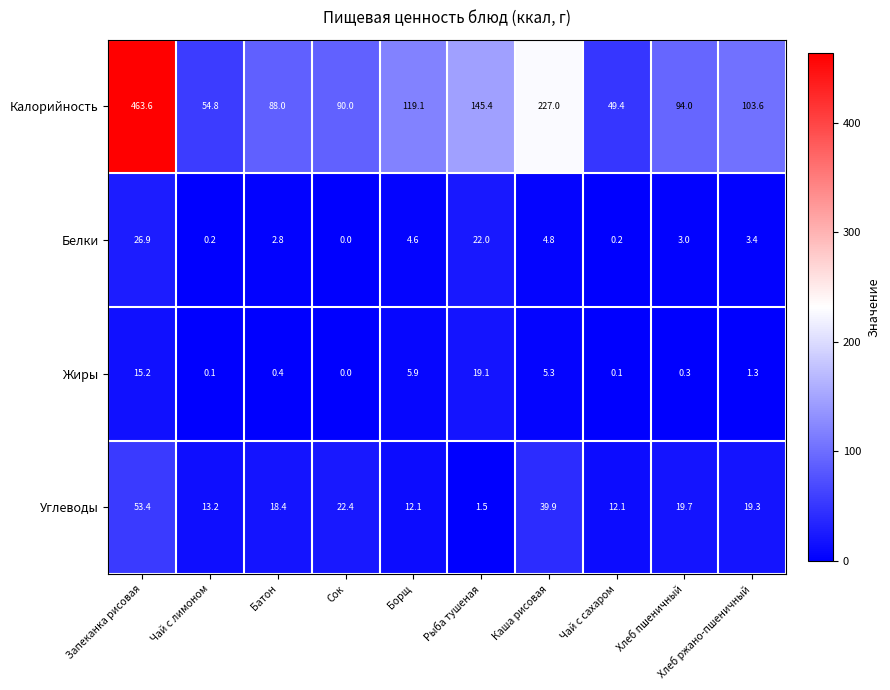

The Жиры series shows 19.1 at Рыба тушеная. True or false?

True